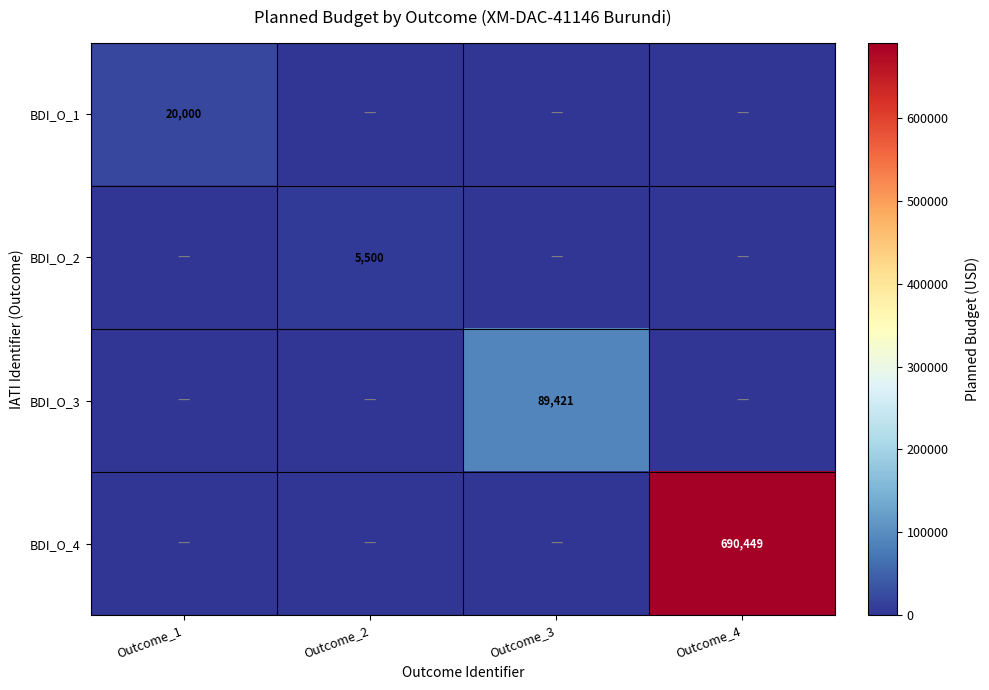

True or false: BDI_O_3 has a value of 145582 at Outcome_3.

False